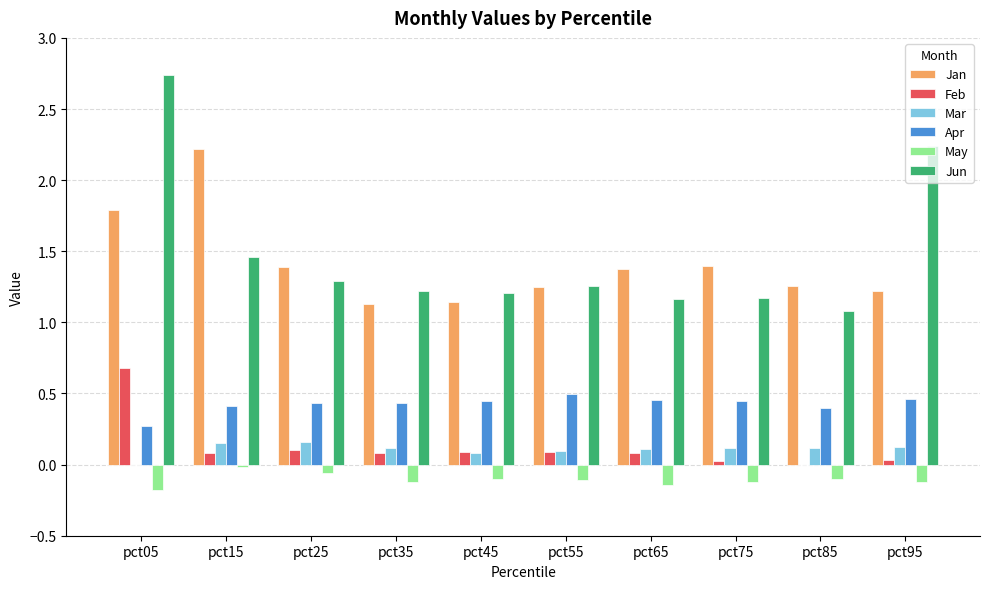

Is it true that Mar equals 0.1 at pct55?

True